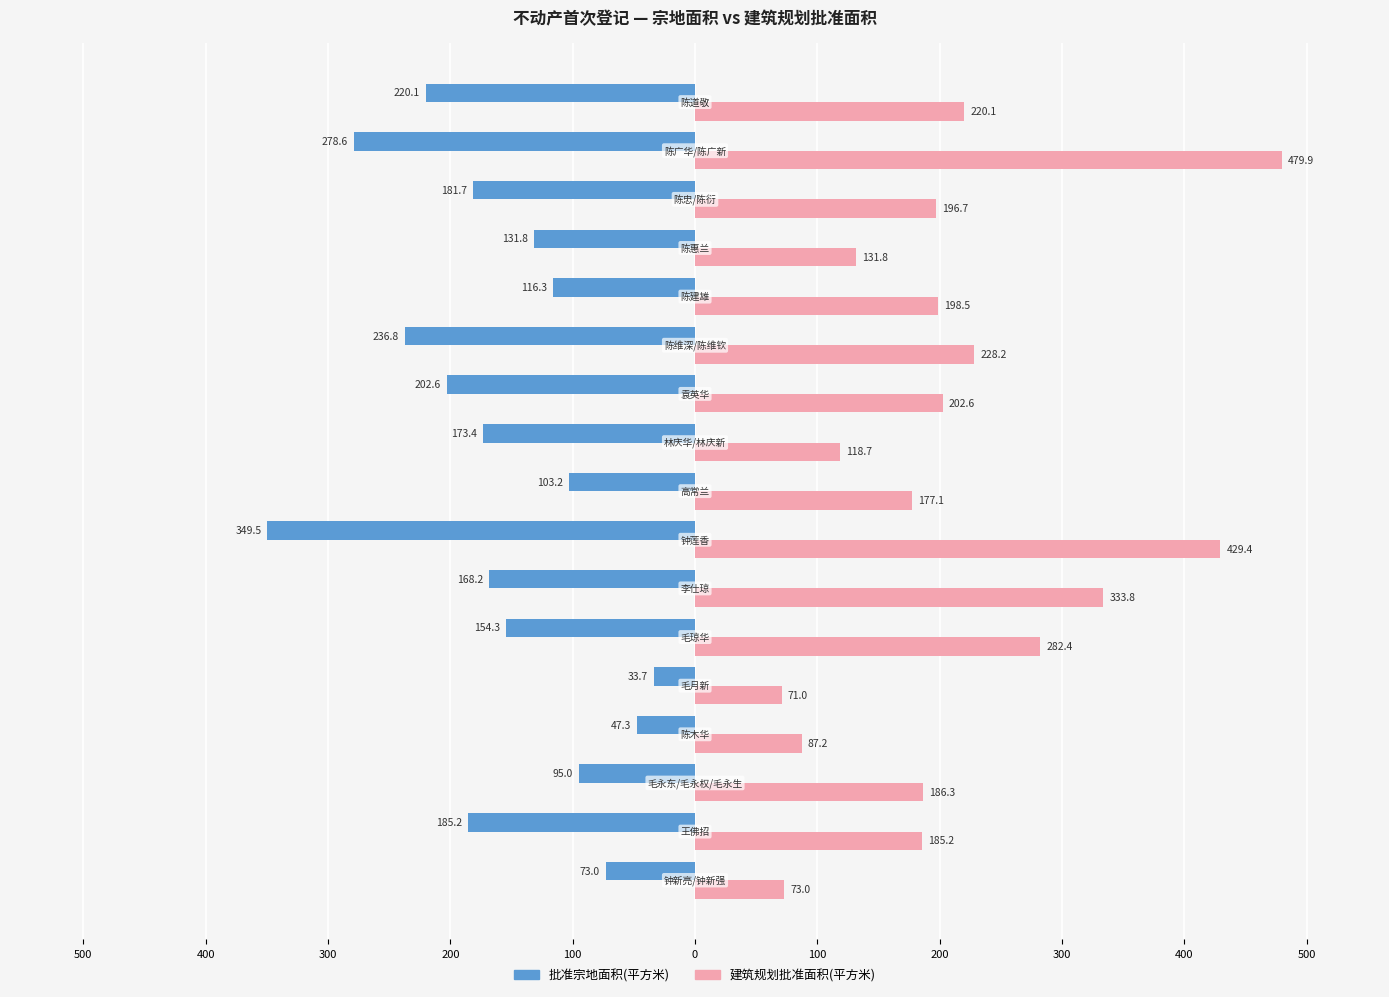

What are all the series names shown in the legend?

批准宗地面积(平方米), 建筑规划批准面积(平方米)